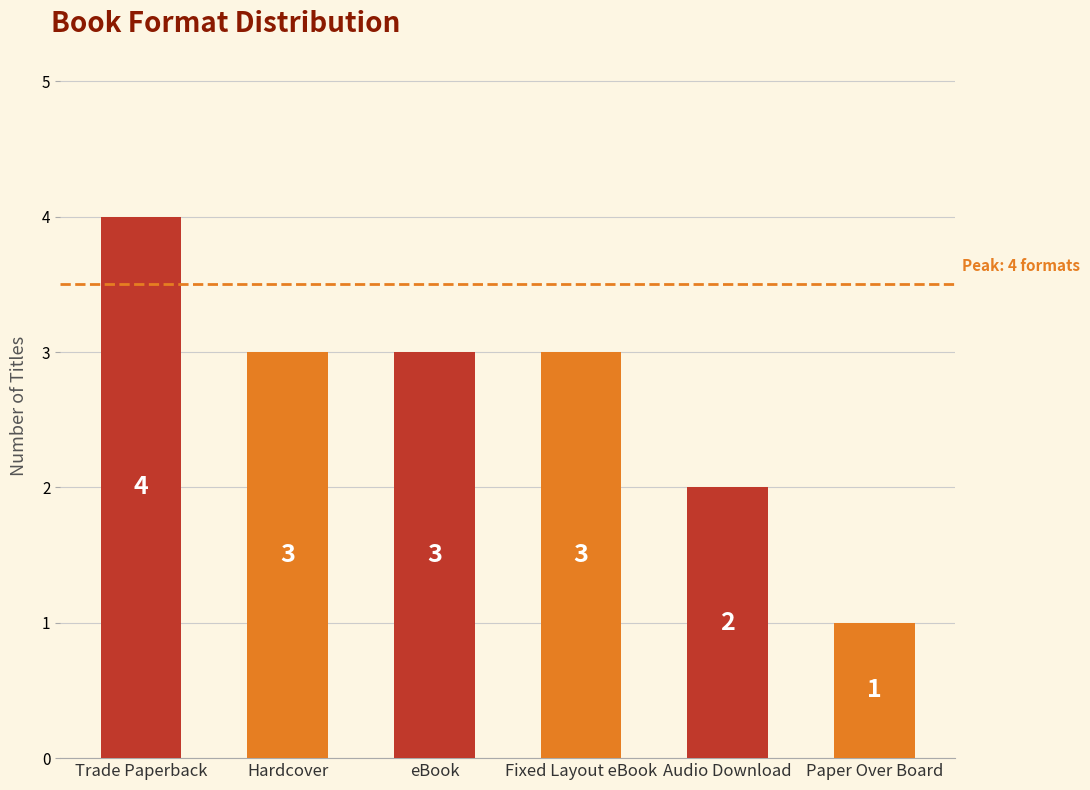

How many series are shown in this chart?

1